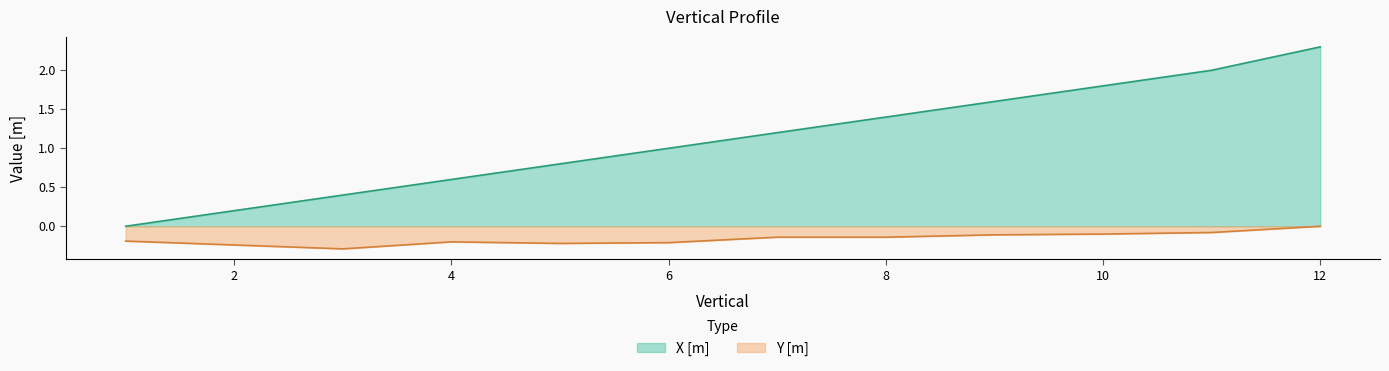

What is the sum of all X [m] values?

13.3